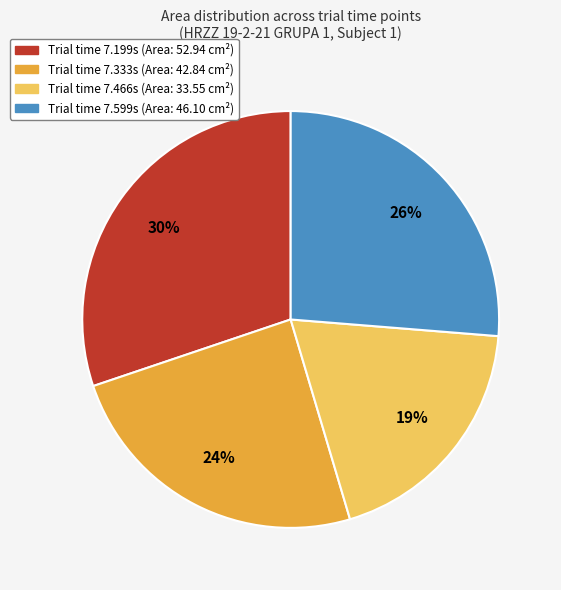

Does Trial time 7.599s (Area: 46.10 cm²) account for over 50% of the chart?

No